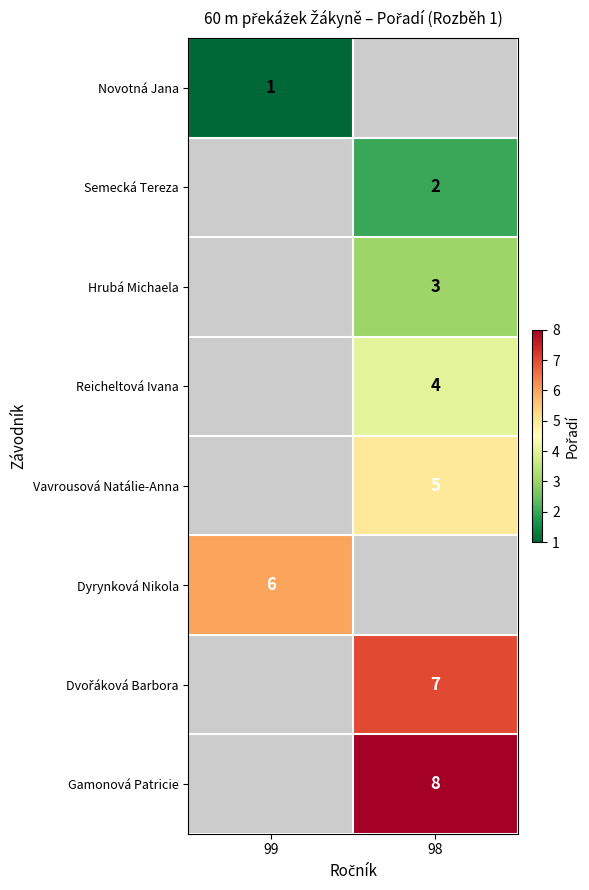

The value of Novotná Jana at 99 is 1. True or false?

True